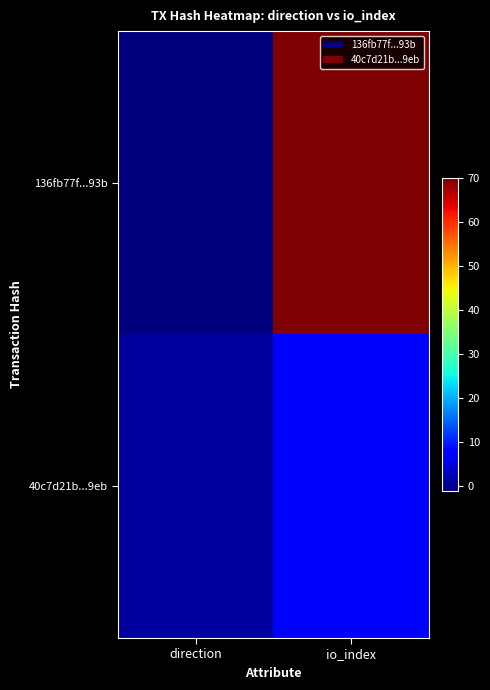

At which category is the sum across all series the highest?

io_index